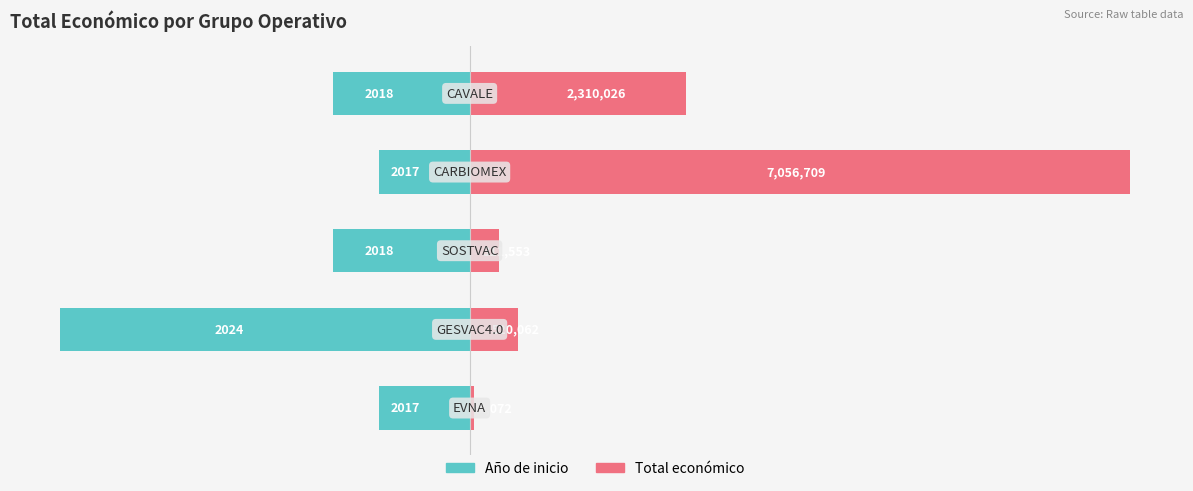

How many groups of bars are there?

5